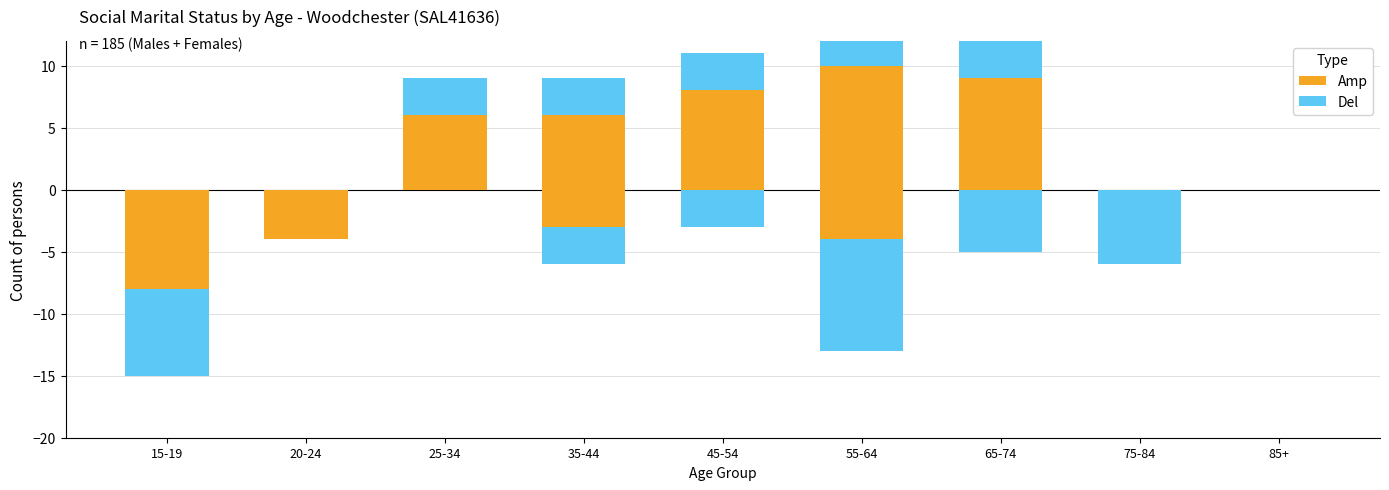

Which series has the largest range (max minus min)?

Amp